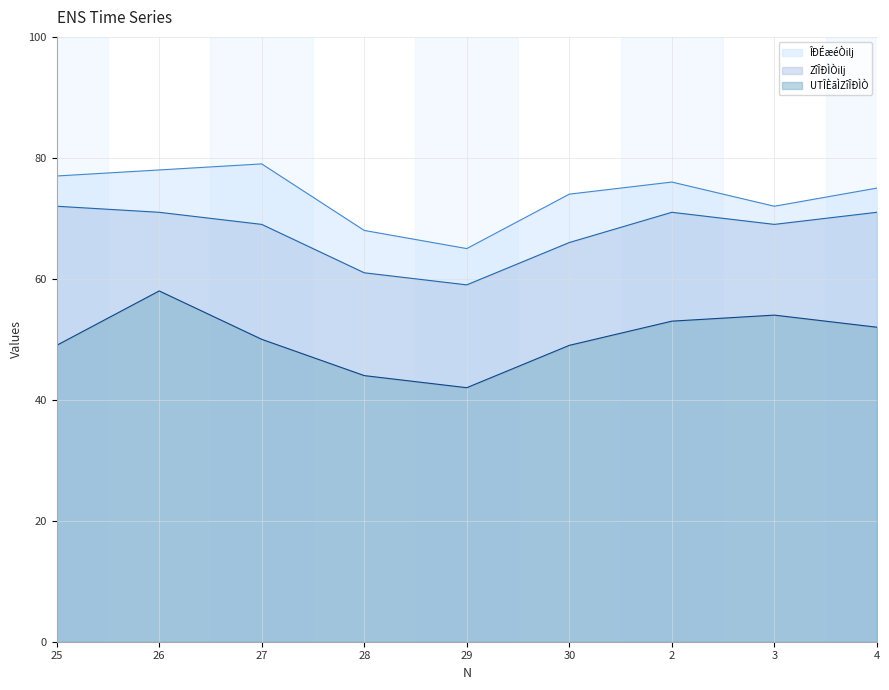

What is the maximum value shown in the chart?

79